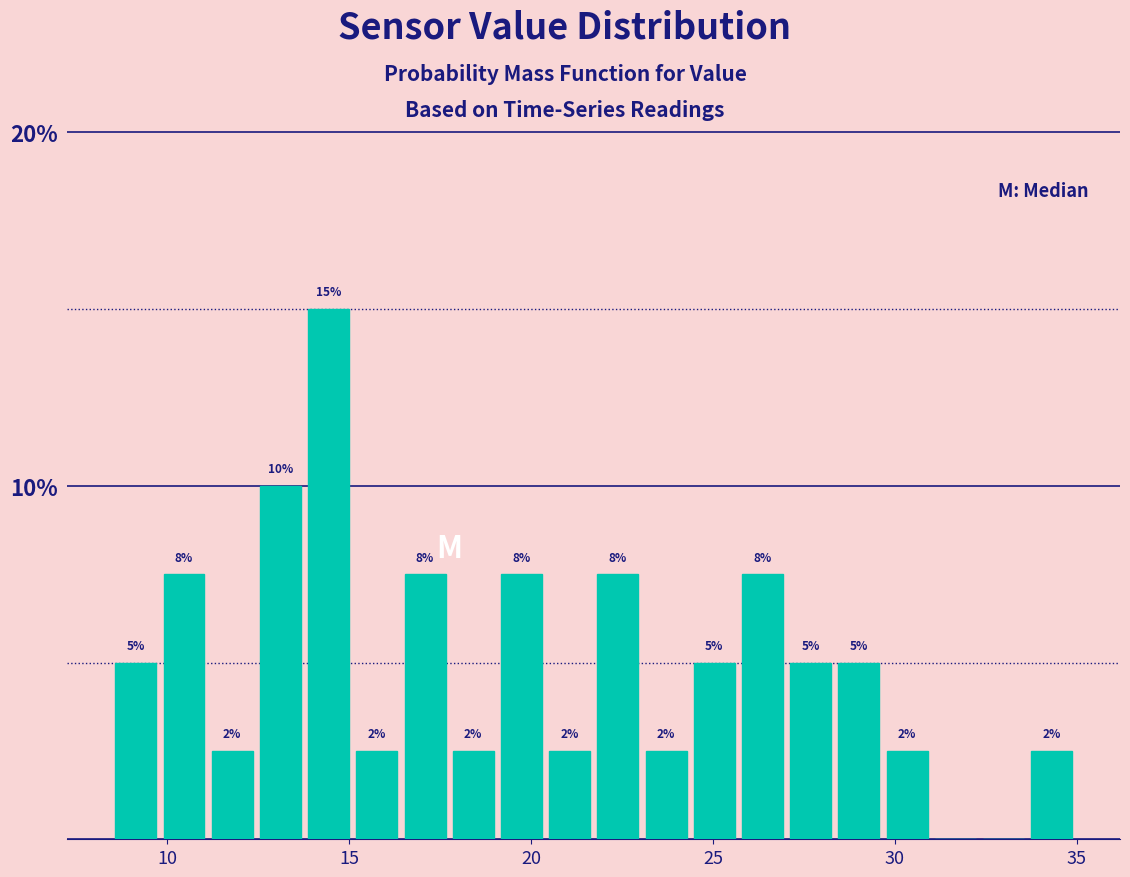

Around what value on the x-axis is the tallest bar? Give the approximate position of its centre, as read against the axis.

14.5